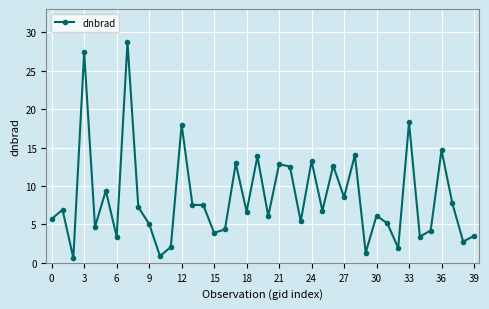

What is the value of the 20th point from the left?

13.9